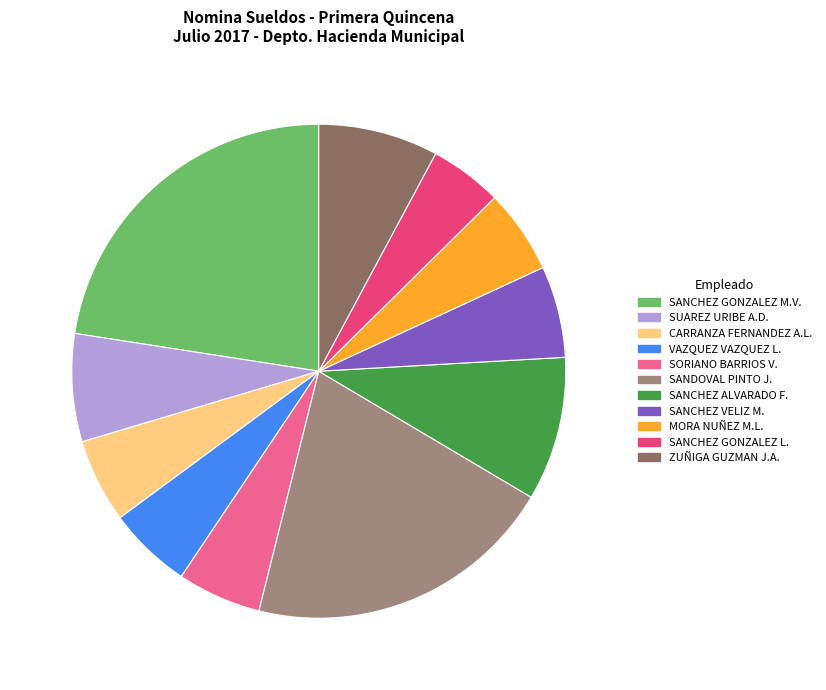

Does any single category account for the majority?

No